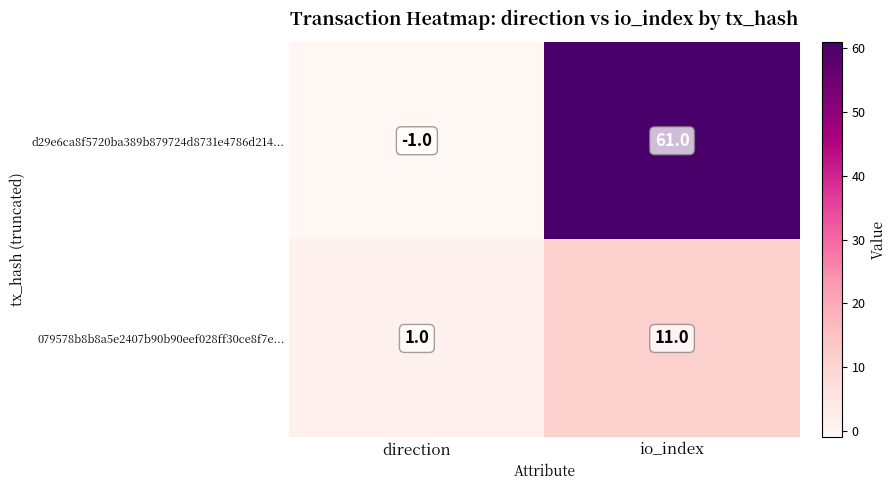

List the labels in order of 079578b8b8a5e2407b90b90eef028ff30ce8f7e... value, largest first.

io_index, direction